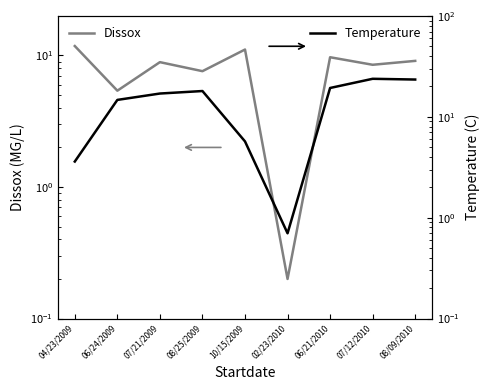

Reading left to right, extract all data points from this chart.

Dissox: 04/23/2009=11.8	06/24/2009=5.4	07/21/2009=8.9	08/25/2009=7.6	10/15/2009=11.1	02/23/2010=0.2	06/21/2010=9.7	07/12/2010=8.5	08/09/2010=9.1
Temperature: 04/23/2009=3.6	06/24/2009=14.7	07/21/2009=17.0	08/25/2009=18.0	10/15/2009=5.7	02/23/2010=0.7	06/21/2010=19.3	07/12/2010=23.8	08/09/2010=23.4